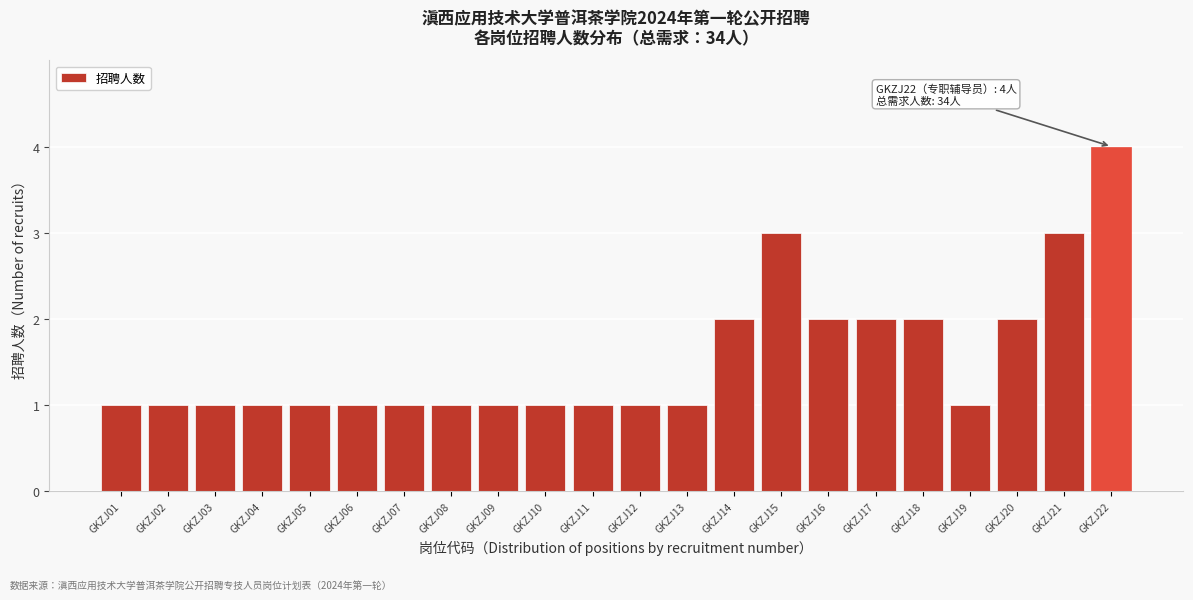

Reading left to right, list all the values displayed in this chart.

1	1	1	1	1	1	1	1	1	1	1	1	1	2	3	2	2	2	1	2	3	4